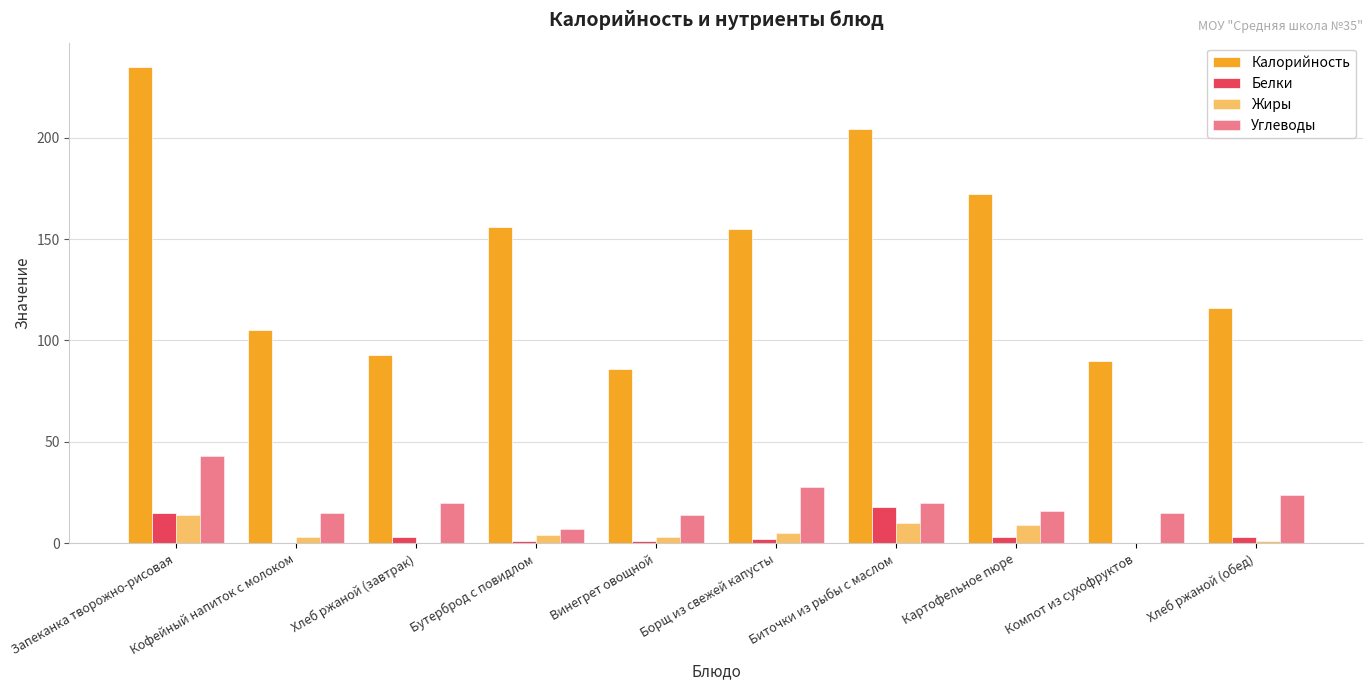

How many data points does each series have?

10